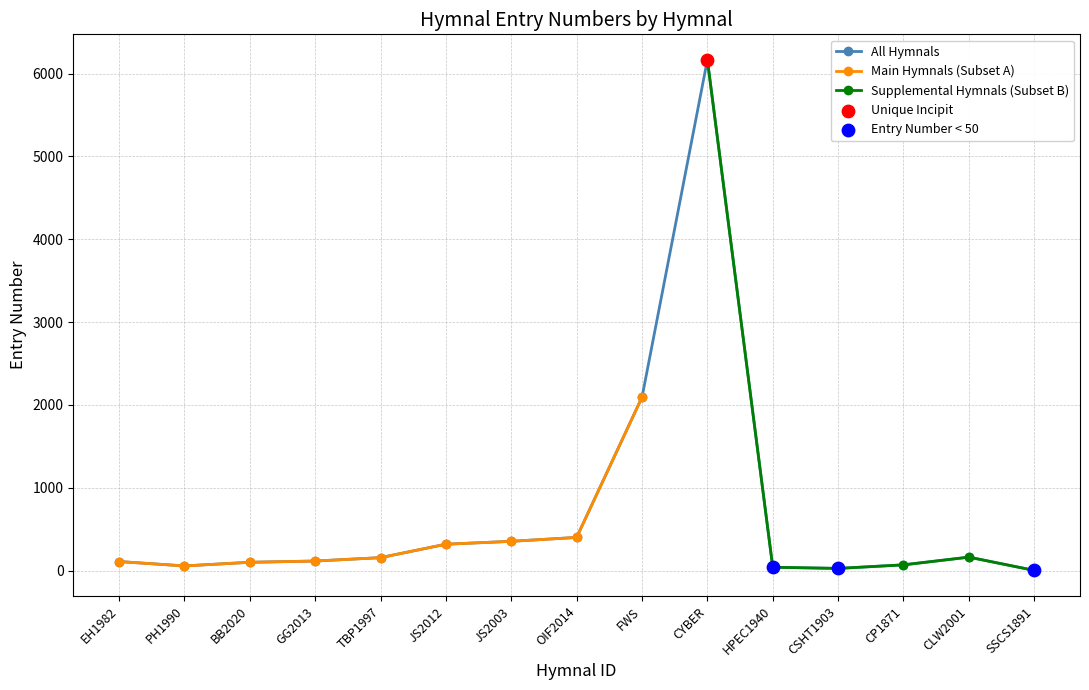

What is the change in value from BB2020 to JS2003?

+253